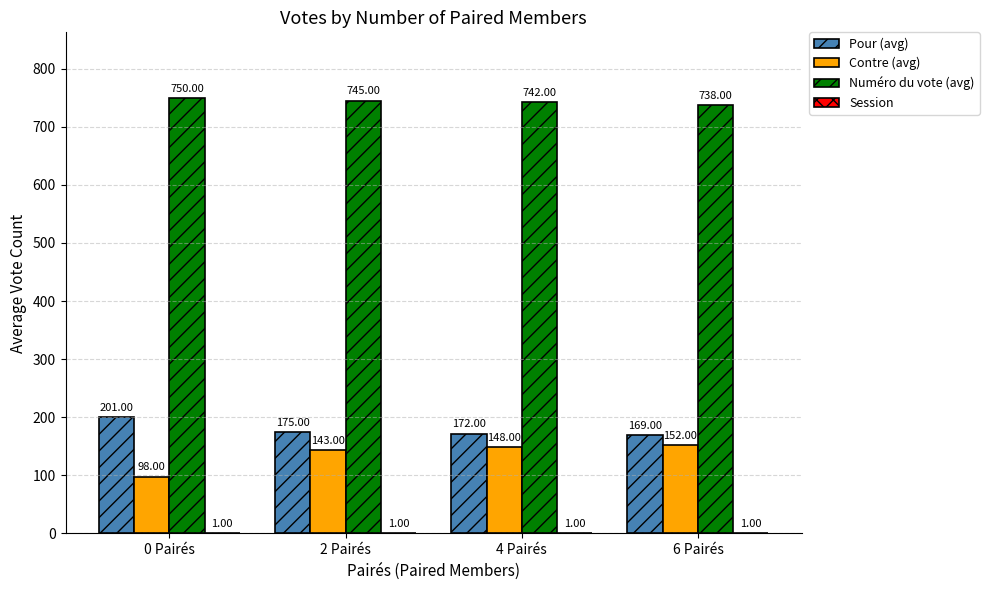

True or false: Contre (avg) has a value of 98 at 0 Pairés.

True